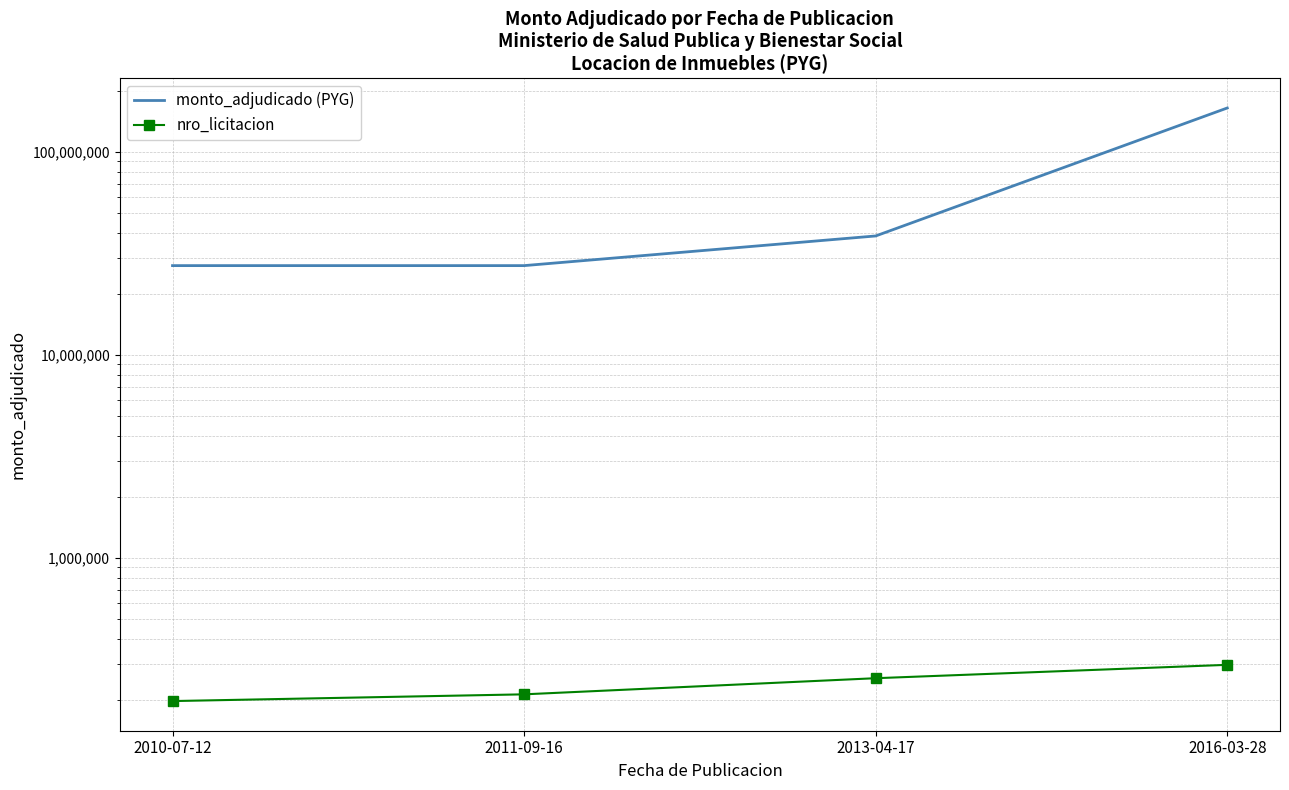

List the labels in order of nro_licitacion value, largest first.

2016-03-28, 2013-04-17, 2011-09-16, 2010-07-12